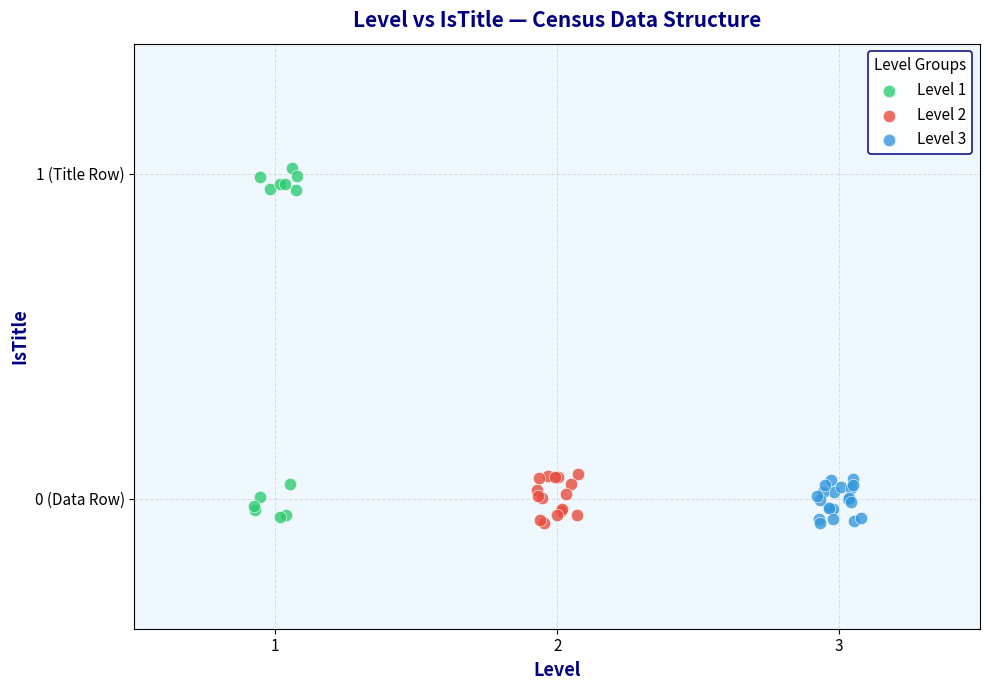

What are all the series names shown in the legend?

Level 1, Level 2, Level 3